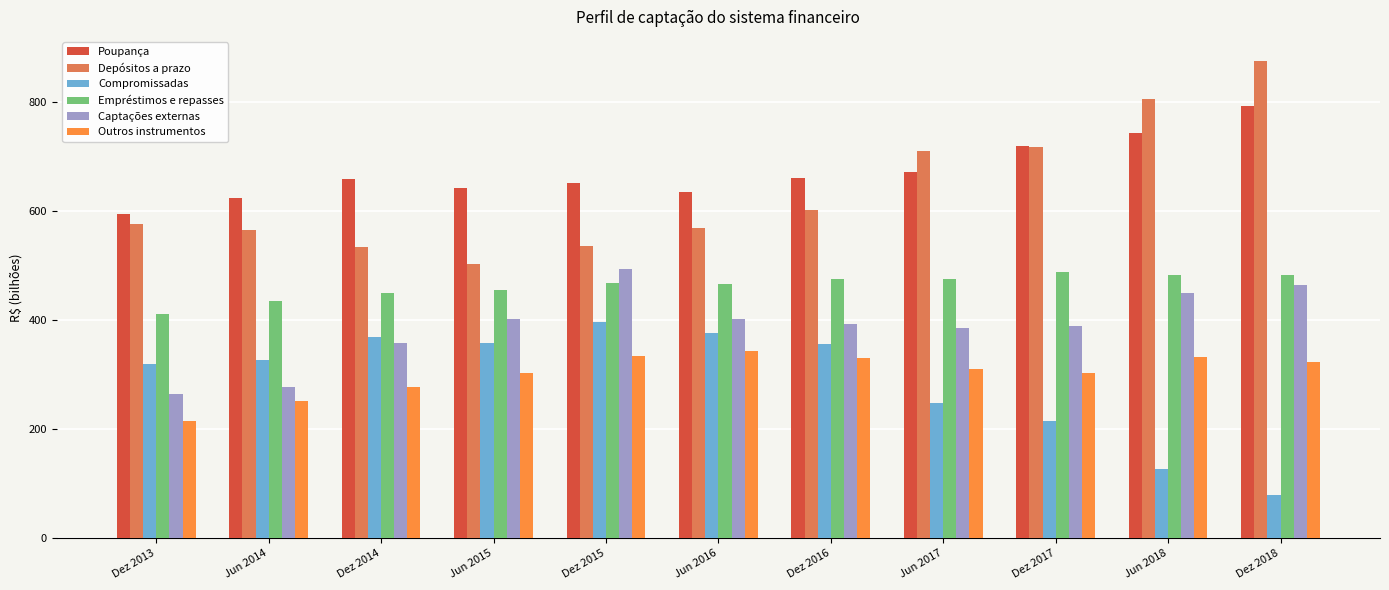

What is the sum of the Poupança values at Jun 2014 and Jun 2017?

1293.8